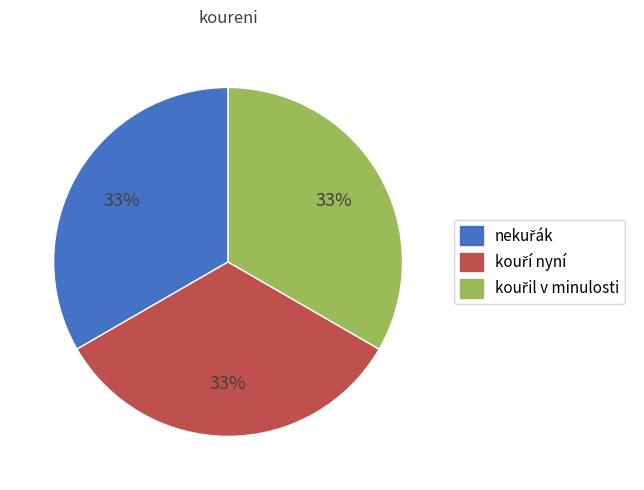

To the nearest percent, what is the average slice percentage?

33%